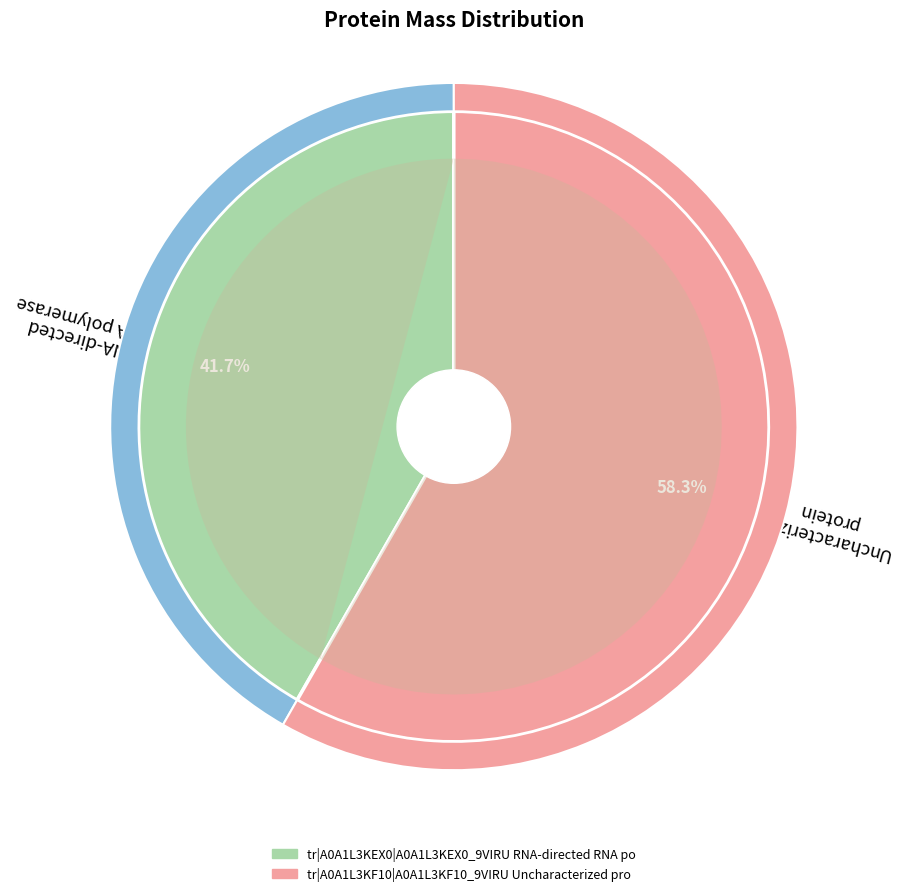

Which has a higher value, tr|A0A1L3KF10|A0A1L3KF10_9VIRU Uncharacterized protein or tr|A0A1L3KEX0|A0A1L3KEX0_9VIRU RNA-directed RNA polymerase?

tr|A0A1L3KF10|A0A1L3KF10_9VIRU Uncharacterized protein